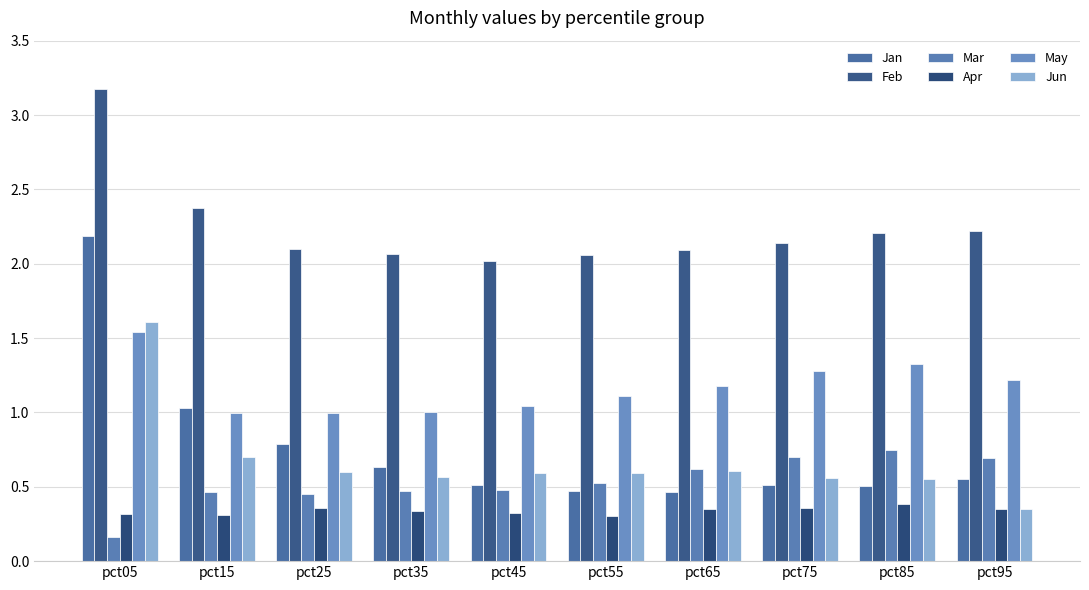

What is the average value of the Apr series?

0.3